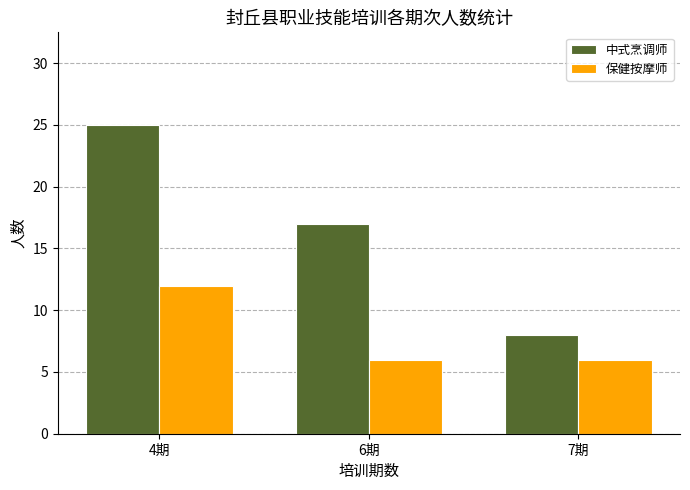

What position from the left is 6期?

2